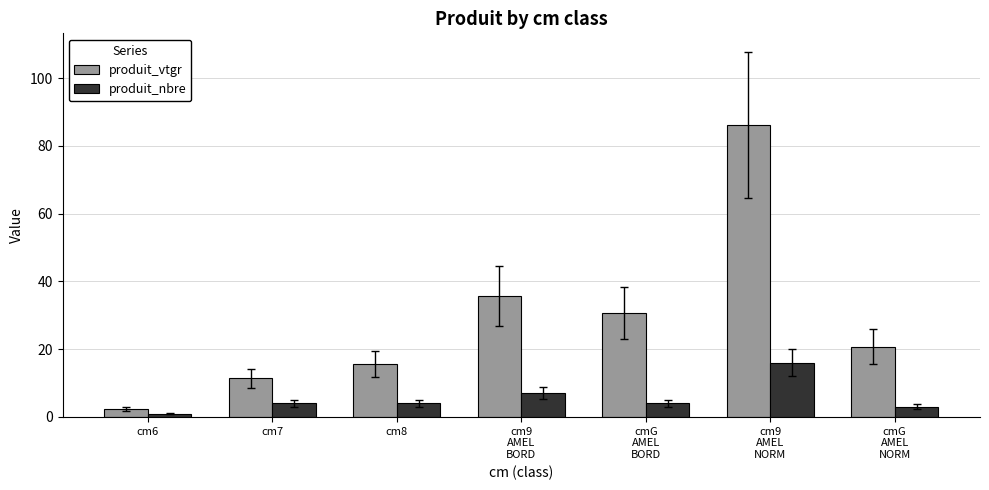

The produit_nbre series shows 4.0 at cm7. True or false?

True